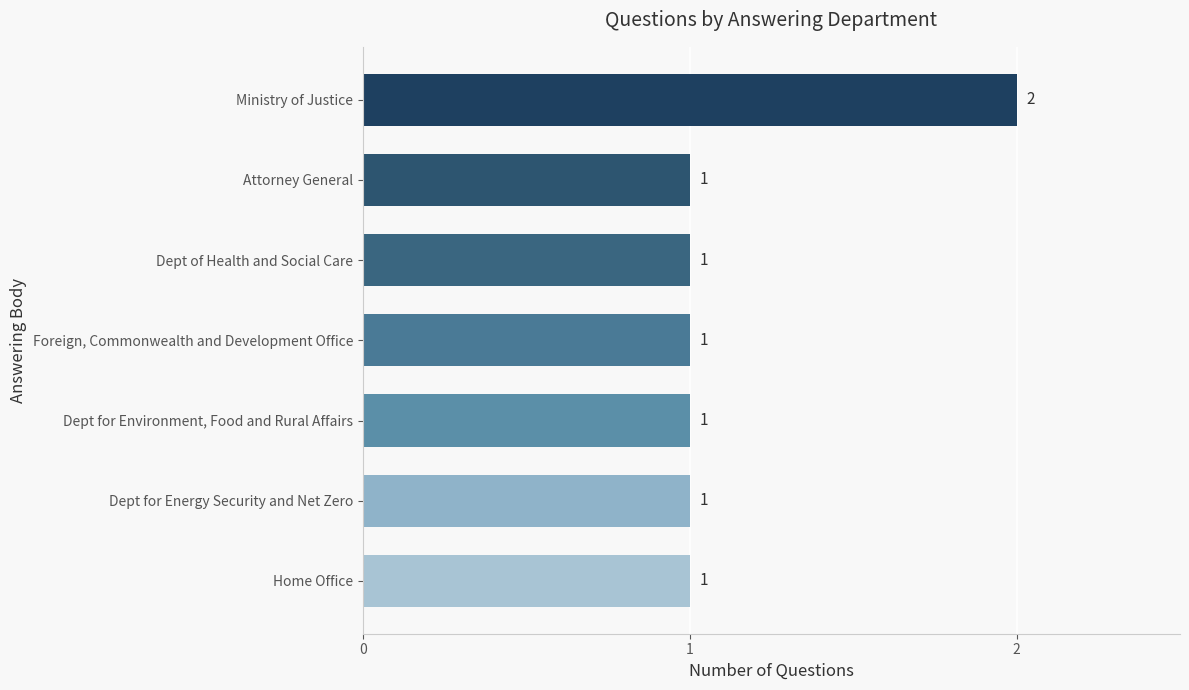

At which category does the chart reach its peak across all series?

Ministry of Justice